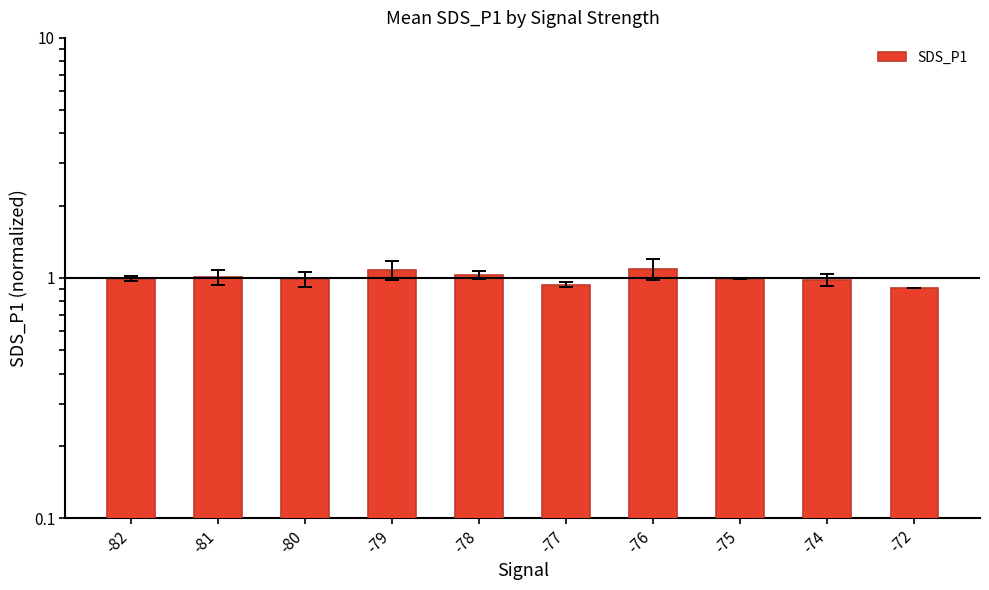

What is the approximate value at -76?

1.1